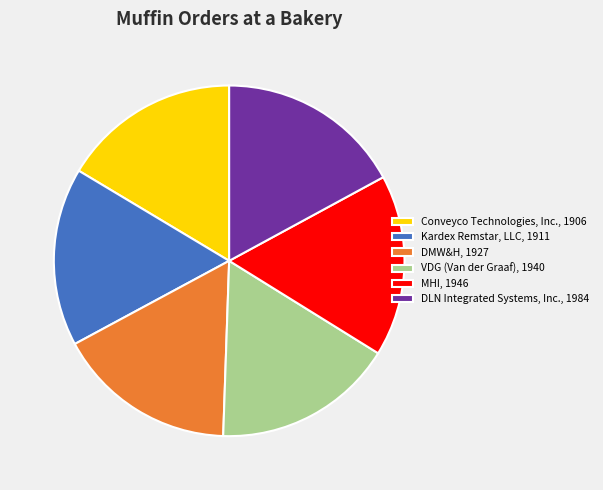

Does MHI represent more than half of the total?

No